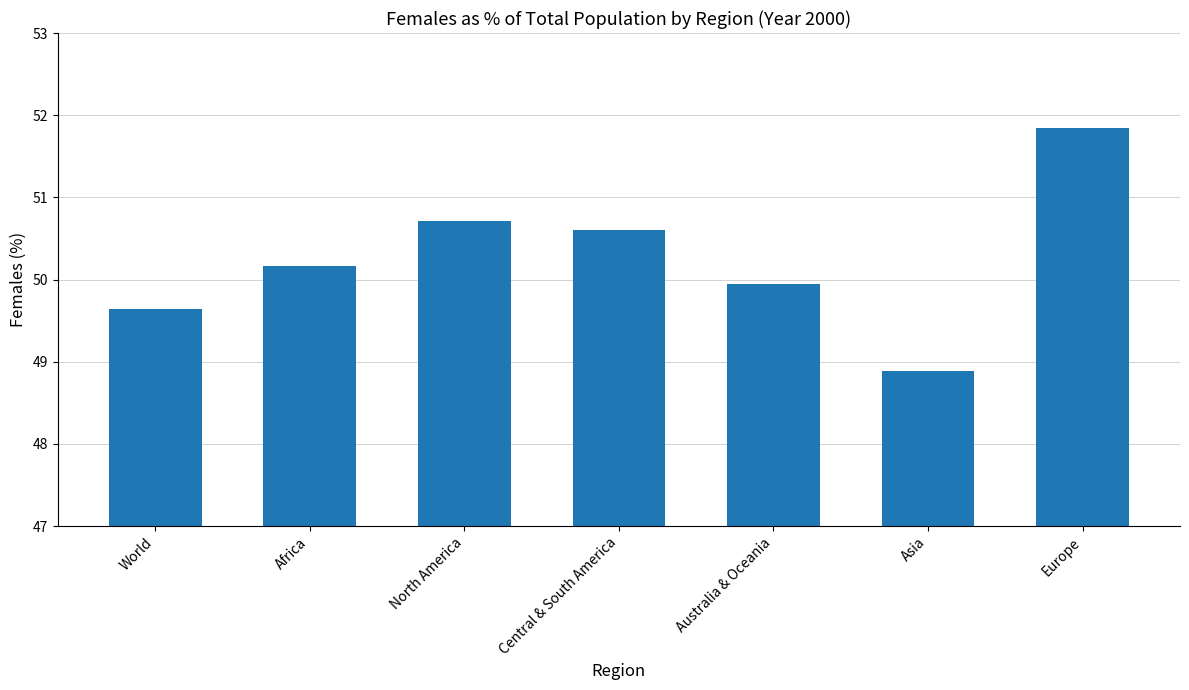

What position from the right is Asia?

2